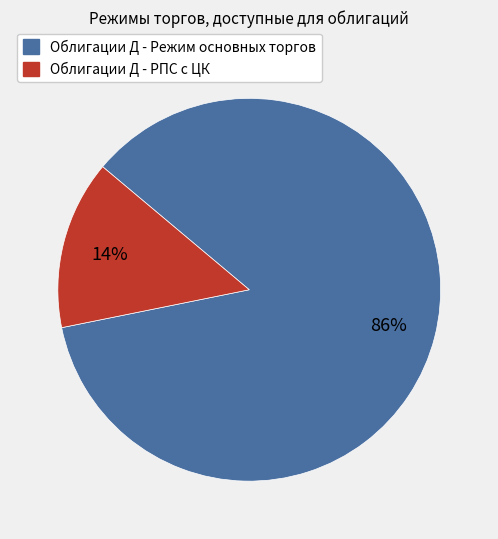

Count the number of slices in the pie.

2